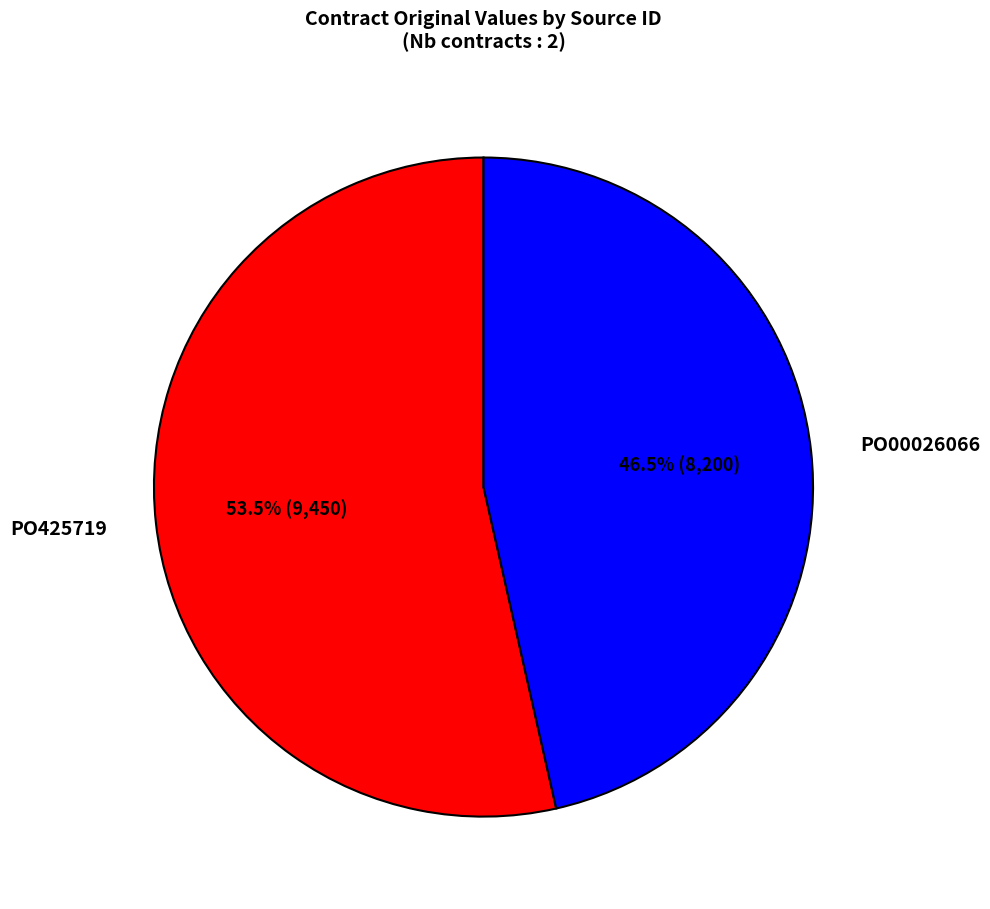

How many segments does this pie chart have?

2